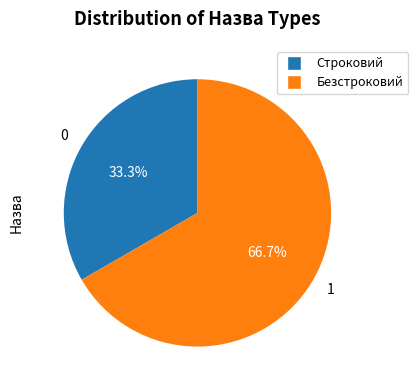

The Безстроковий slice represents 53% of the pie. True or false?

False